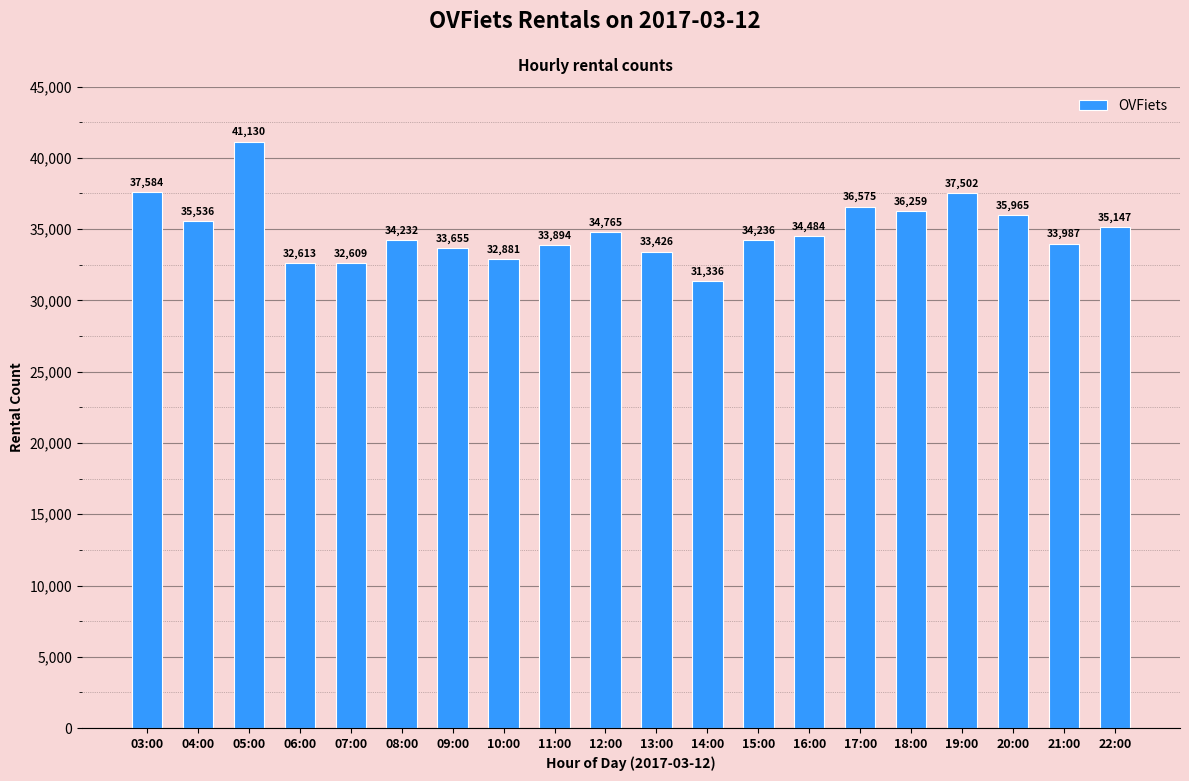

The value at 22:00 is 35147. True or false?

True